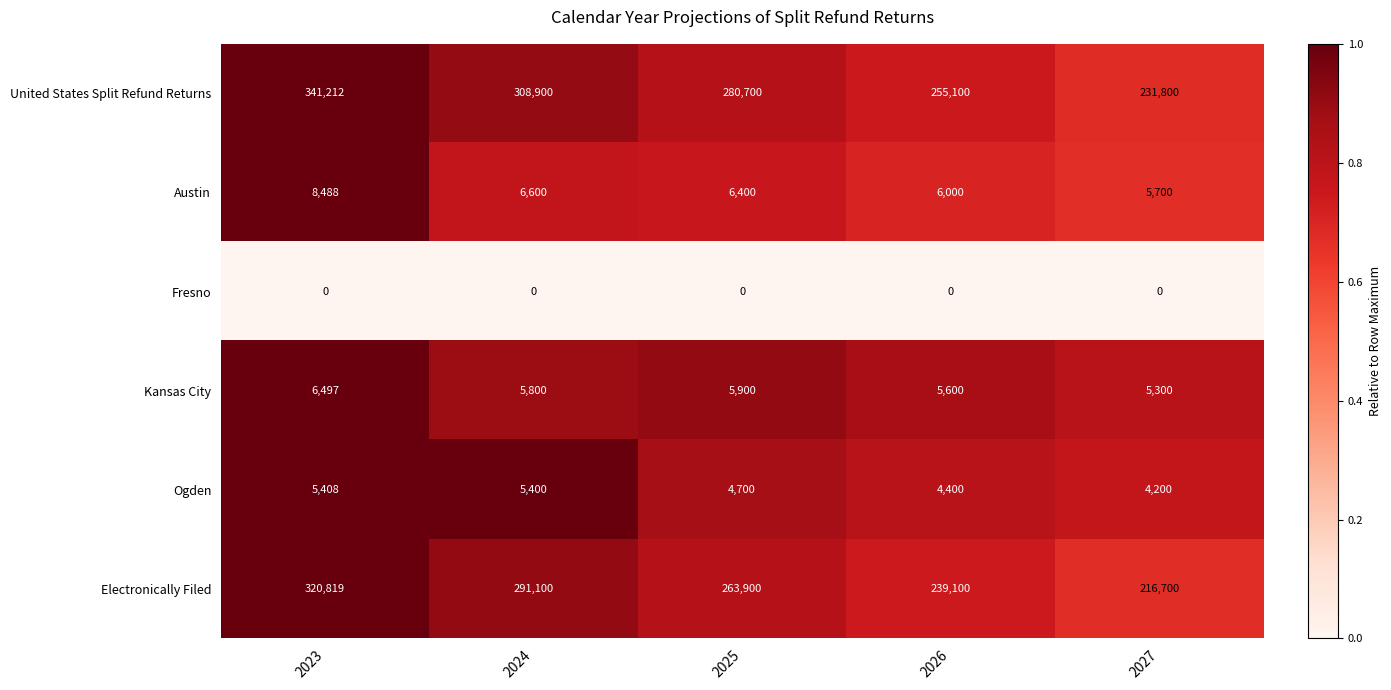

What is the greatest value displayed?

341212